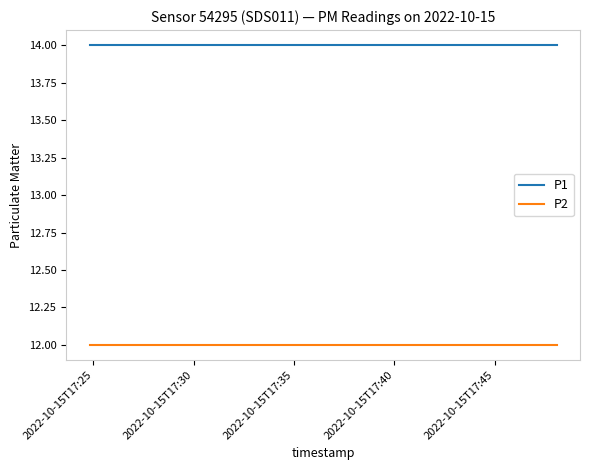

How many lines are shown in the chart?

2